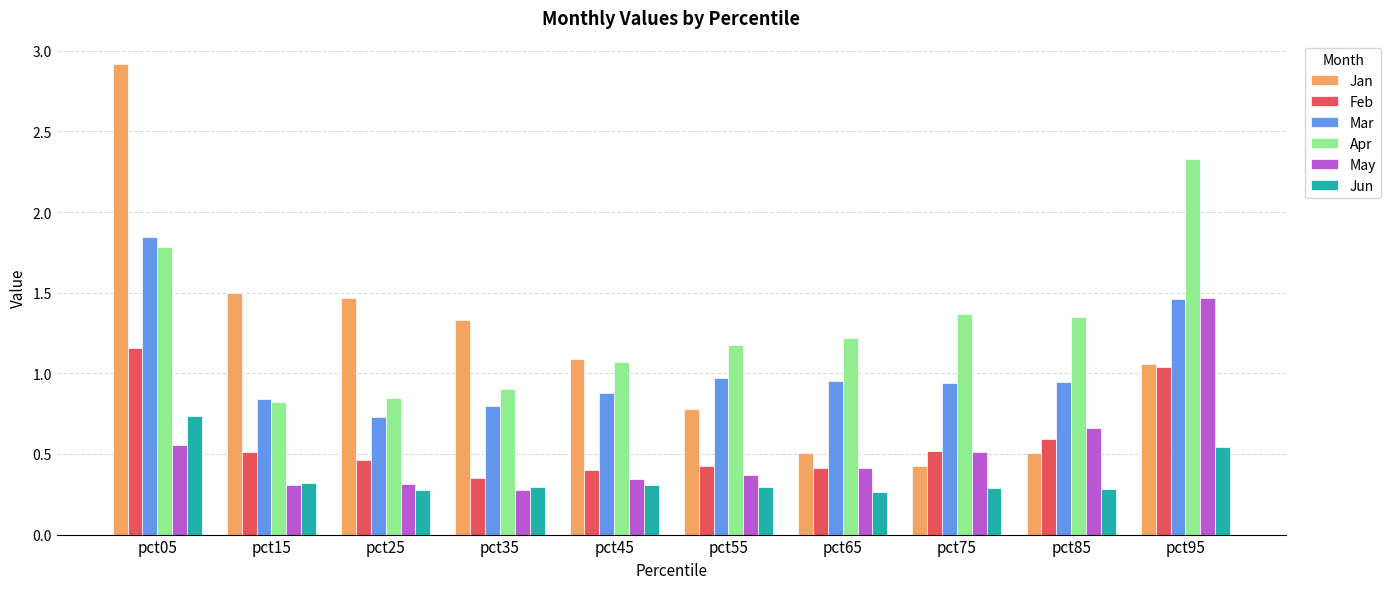

Is the value of Mar at pct25 greater than the value of May at pct95?

No